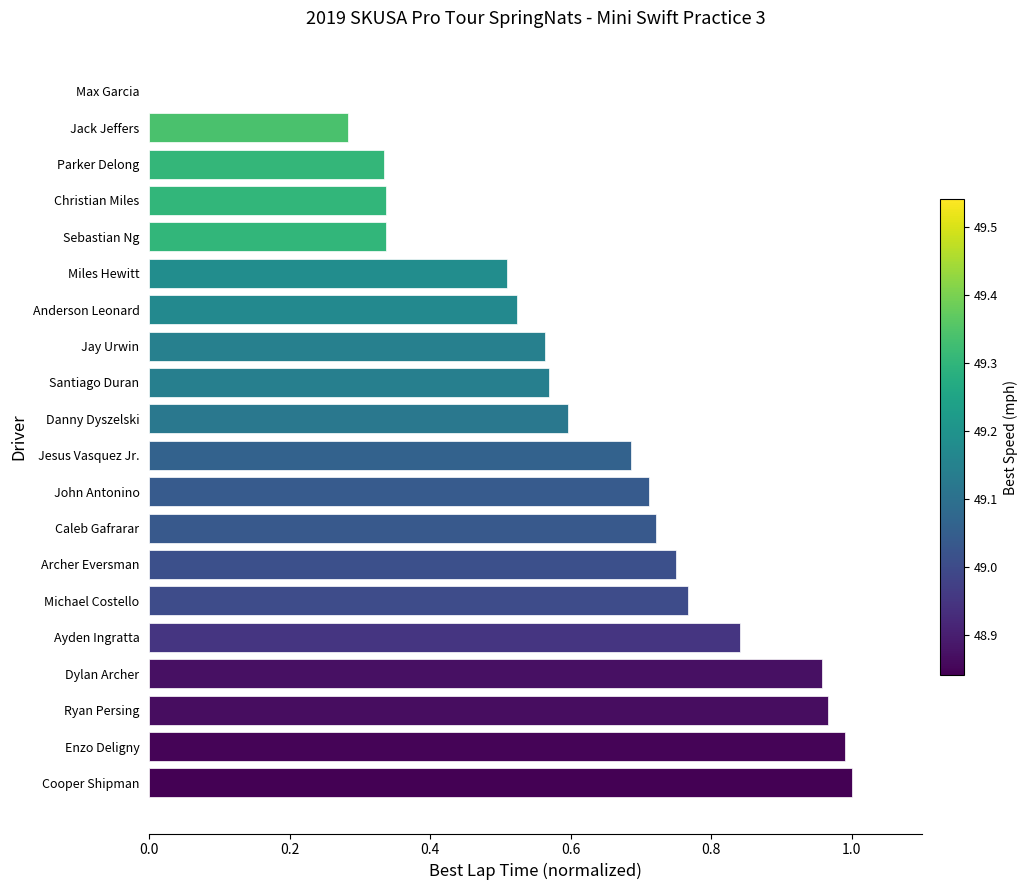

True or false: the data shows 1.6 at Ryan Persing.

False